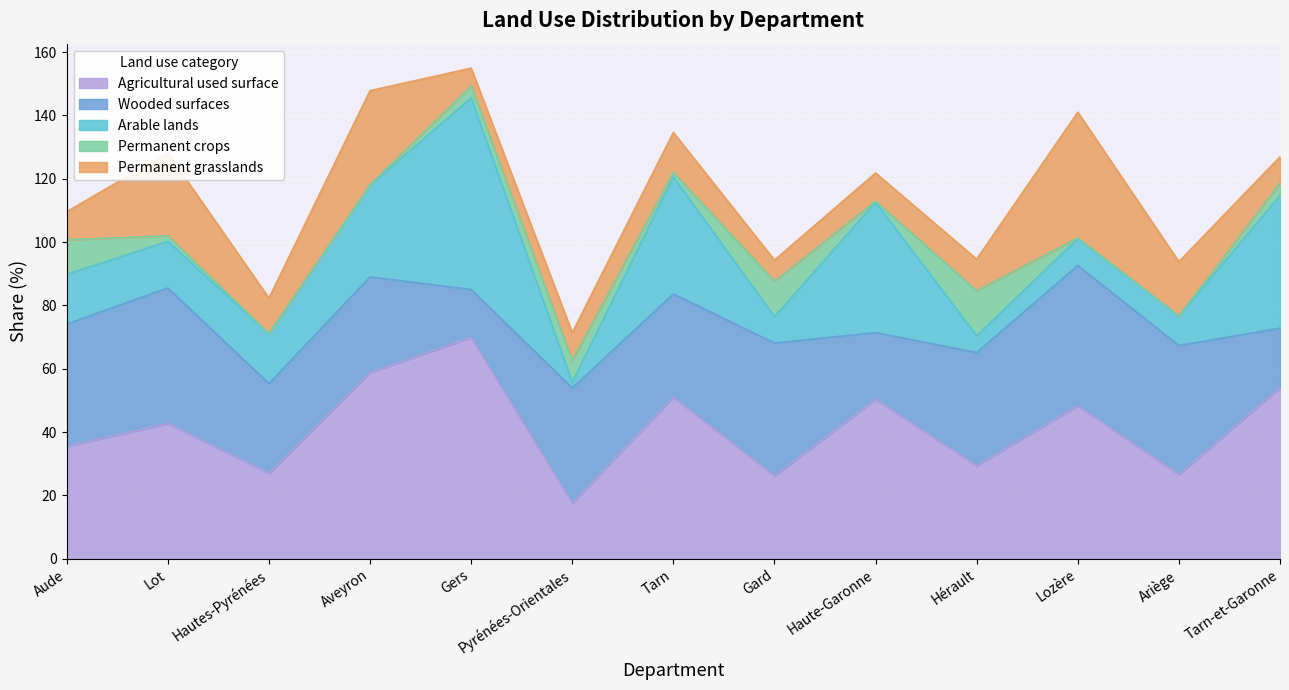

List the labels in order of part_des_cultures_permanentes value, smallest first.

Ariège, Hautes-Pyrénées, Aveyron, Lozère, Haute-Garonne, Tarn, Lot, Gers, Tarn-et-Garonne, Pyrénées-Orientales, Aude, Gard, Hérault